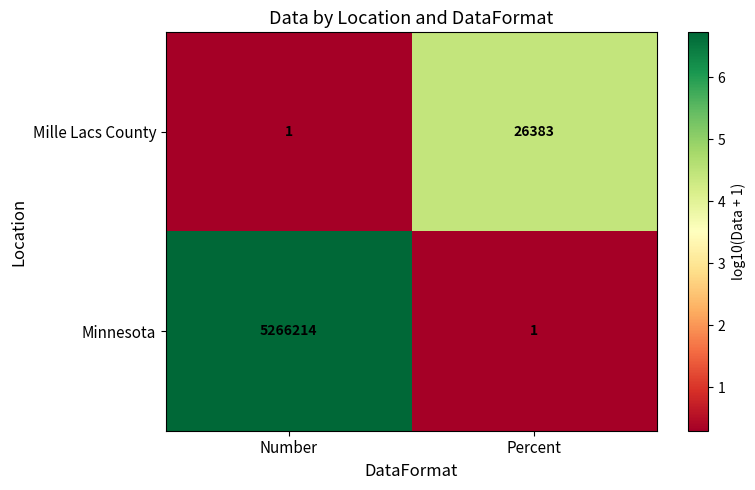

What value does the Mille Lacs County series have at Percent, to the nearest 10?

26380